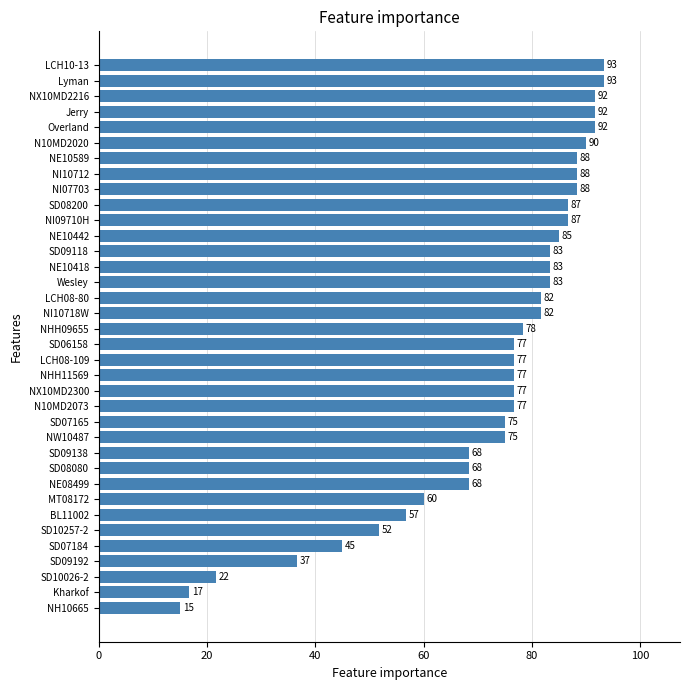

What value does the data have at Wesley?

83.3